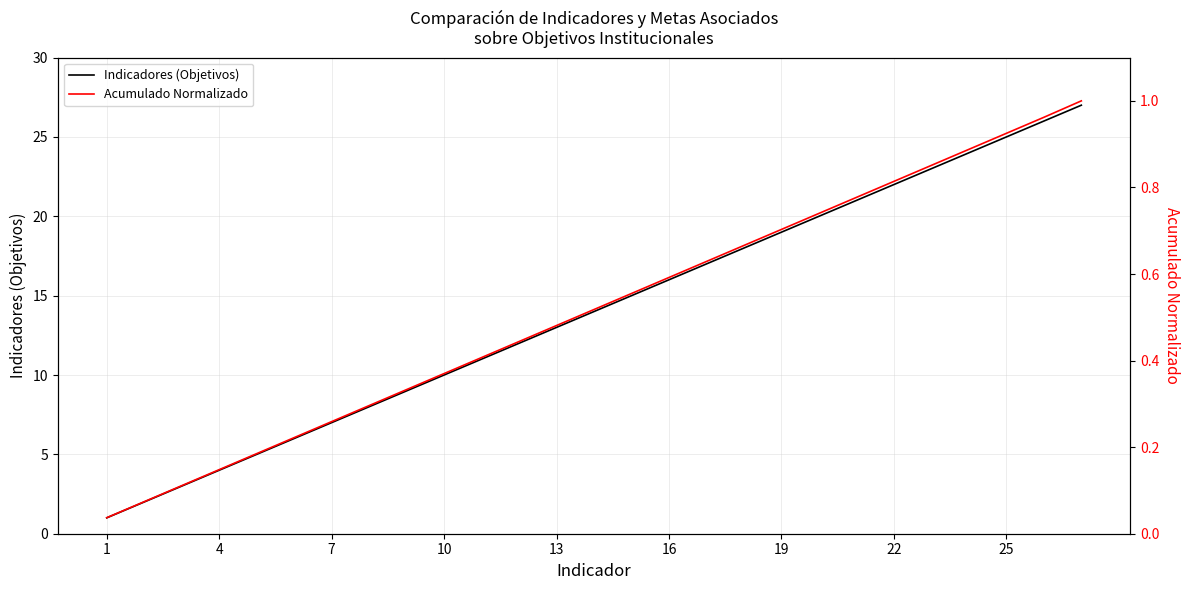

List the series in order of their peak value, lowest first.

Acumulado Normalizado, Indicadores (Objetivos)